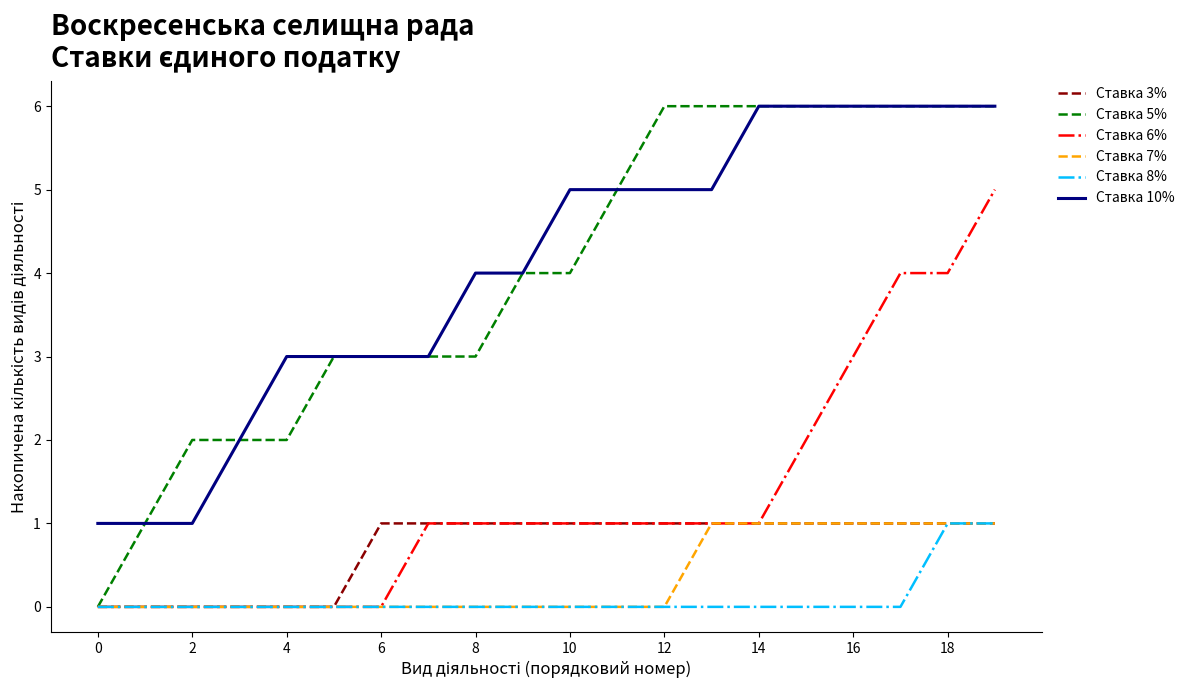

How many lines are shown in the chart?

6